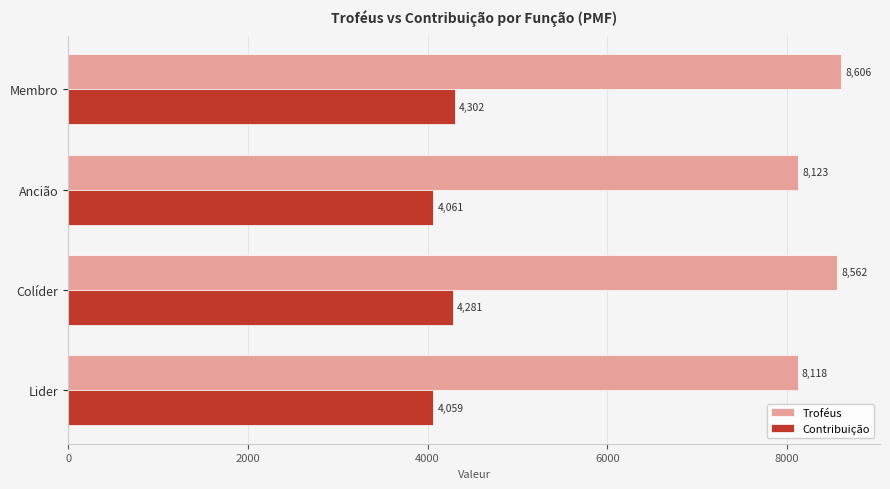

What is the sum of the Contribuição values at Ancião and Colíder?

8342.0